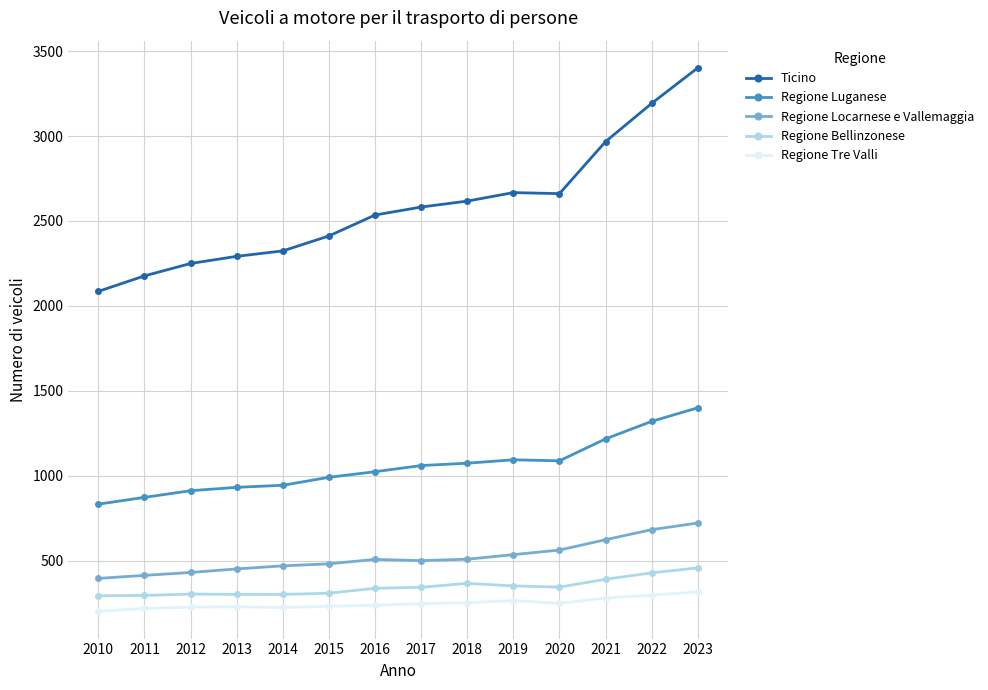

List the series in order of their peak value, lowest first.

Regione Tre Valli, Regione Bellinzonese, Regione Locarnese e Vallemaggia, Regione Luganese, Ticino